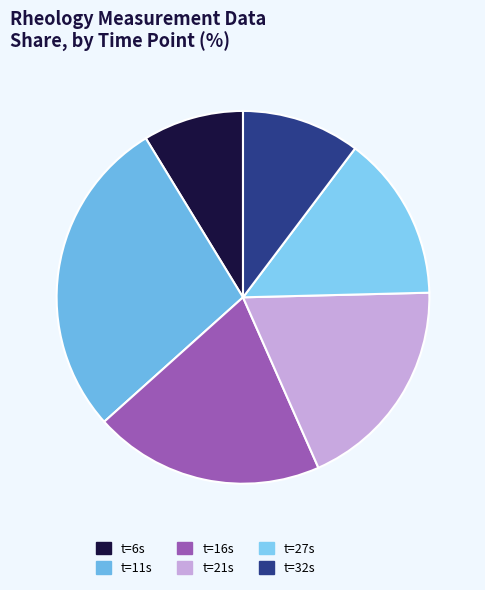

Is there a majority slice in this chart?

No